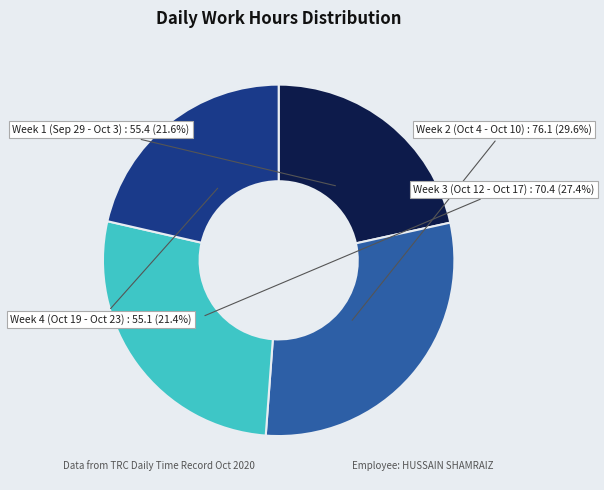

Does any single category account for the majority?

No